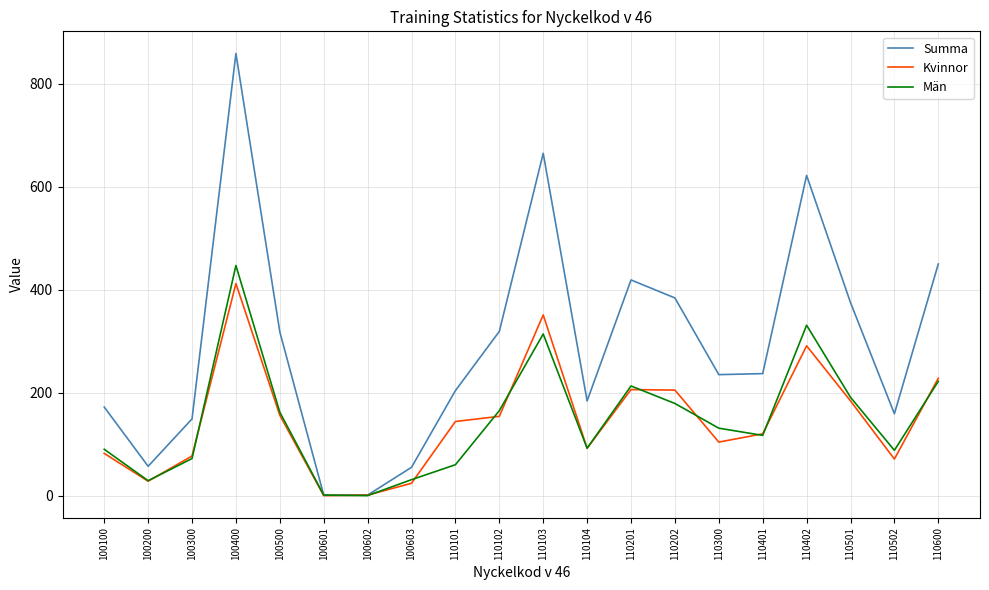

How many lines are shown in the chart?

3